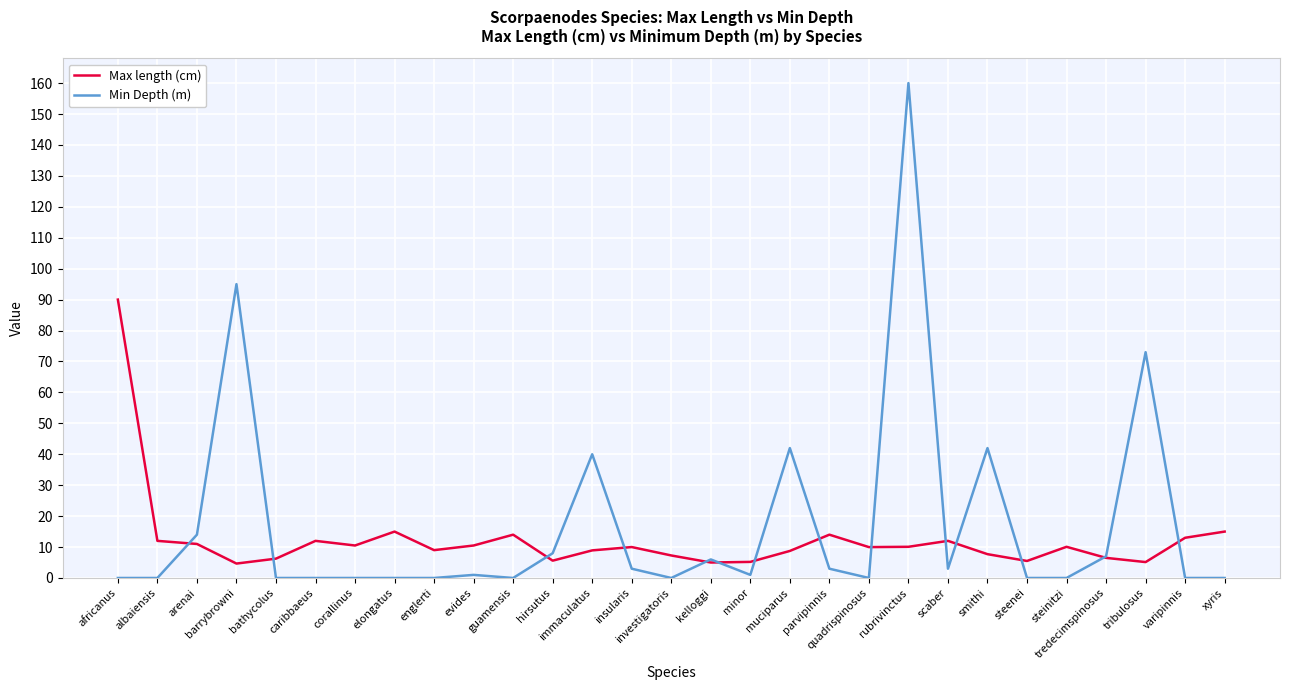

The value of Max length (cm) at immaculatus is 8.9. True or false?

True